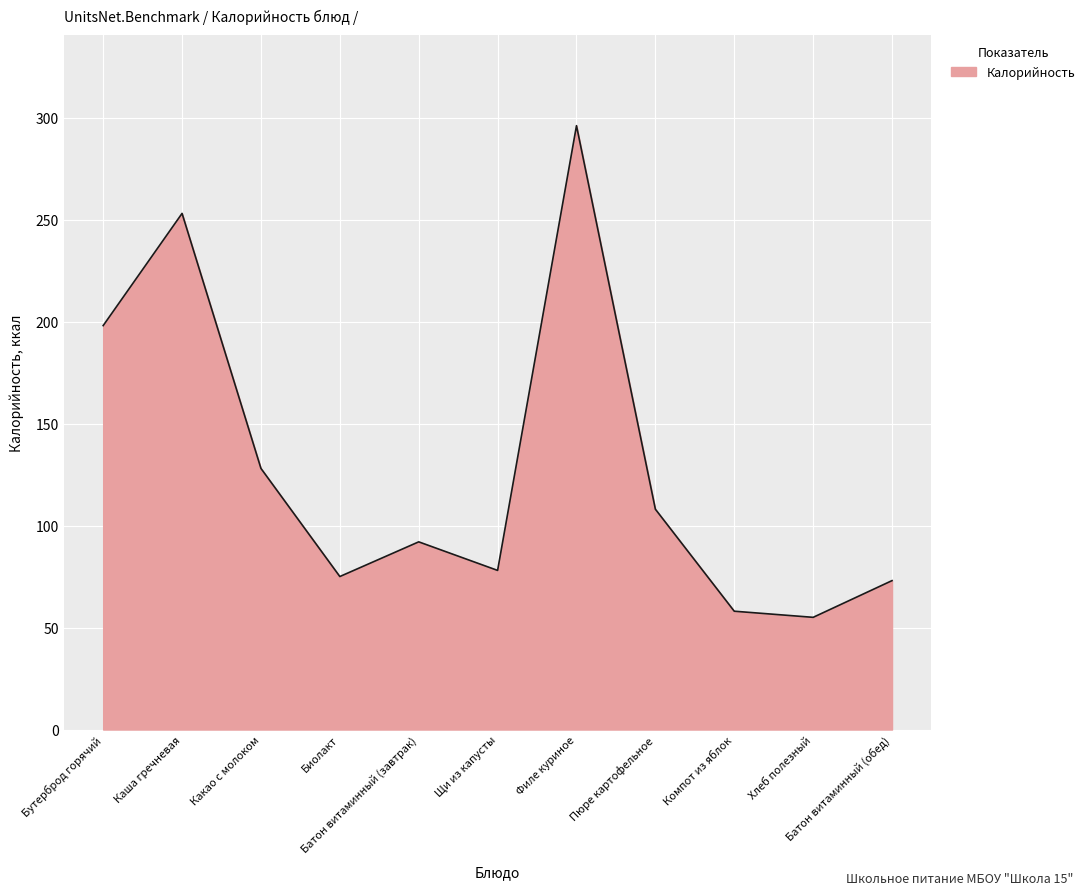

At which category does the data reach its first local peak?

Каша гречневая